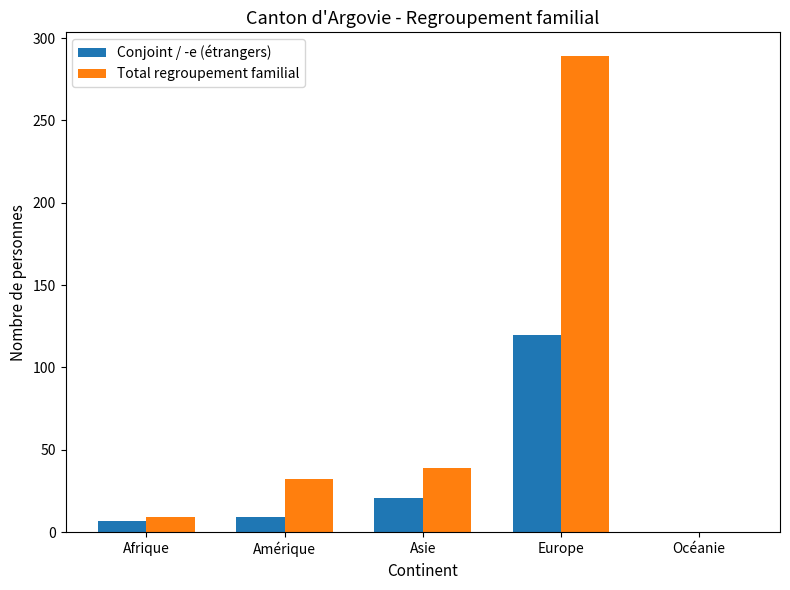

The Total regroupement familial series shows 126 at Europe. True or false?

False